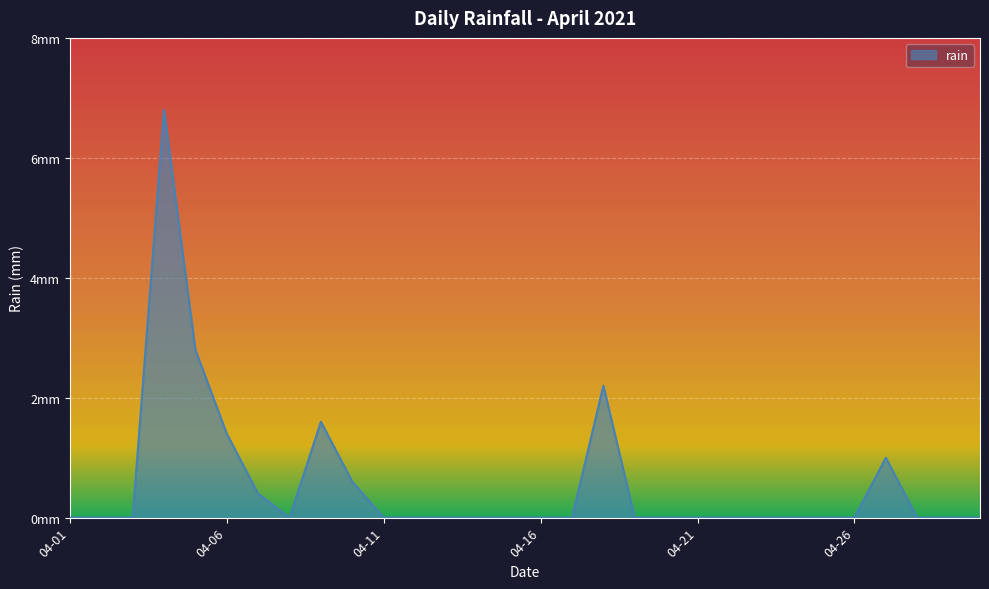

Which label corresponds to the largest value in the chart?

2021-04-04